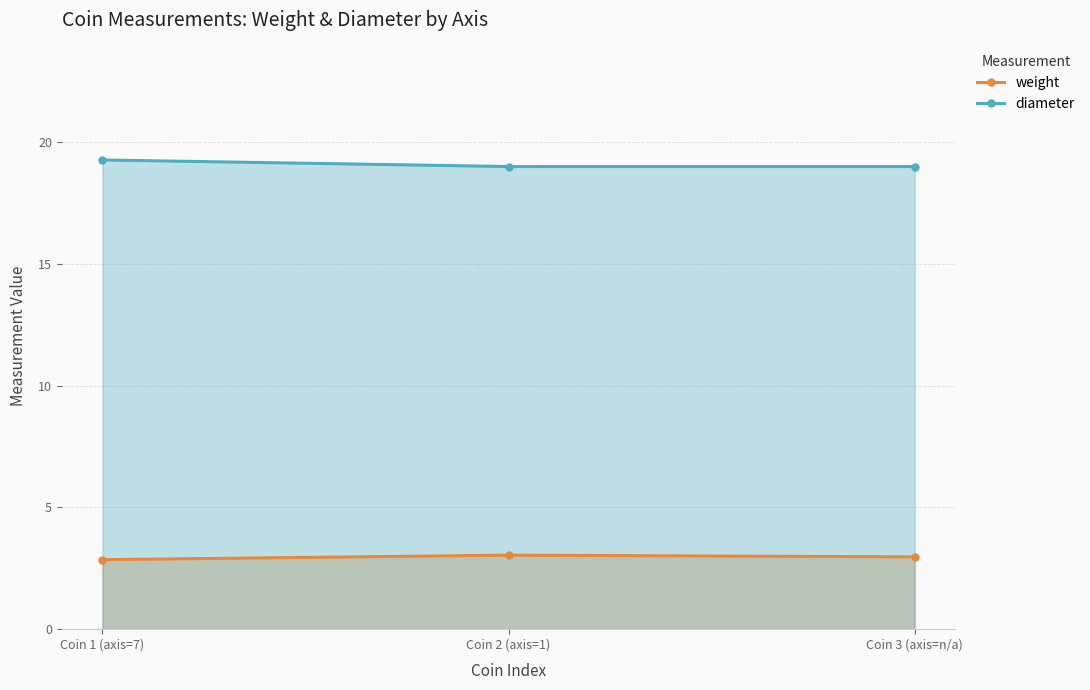

How many data points does each series have?

3